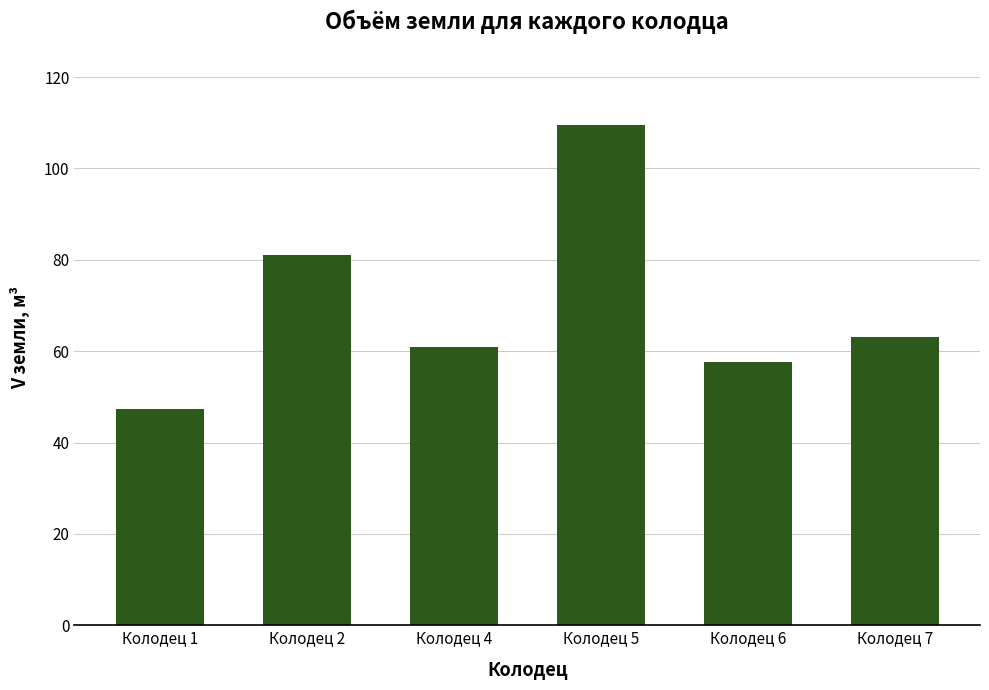

What is the average value?

69.9